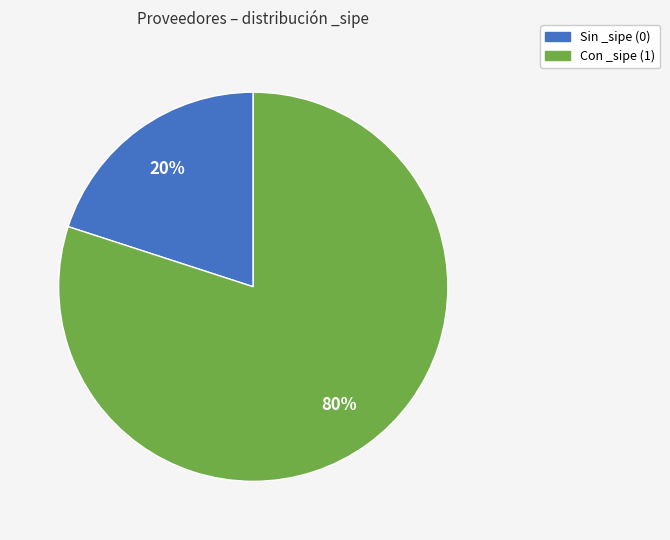

To the nearest percent, what is the difference between the largest and smallest slice percentages?

60%